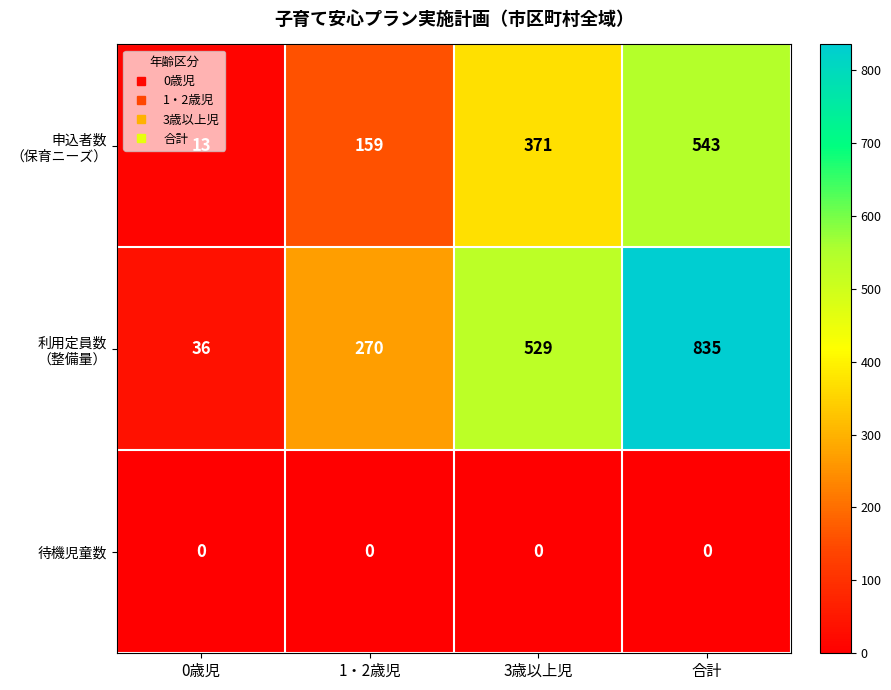

What is the greatest value displayed?

835